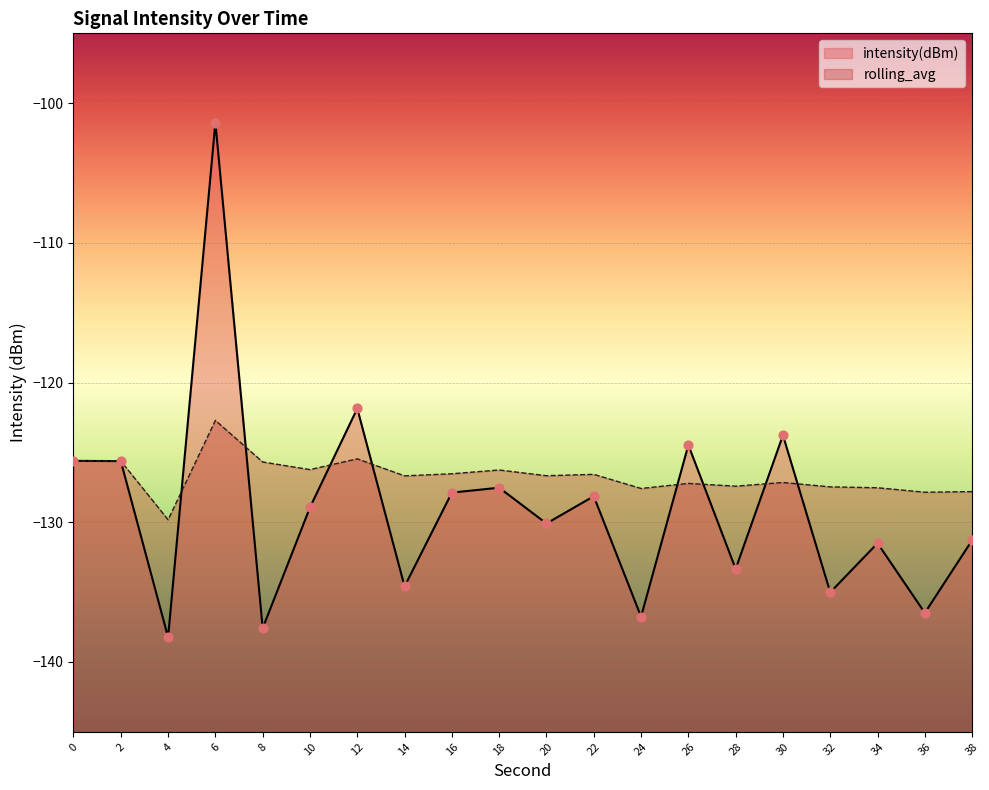

Which series has the largest Y range (max minus min)?

intensity(dBm)